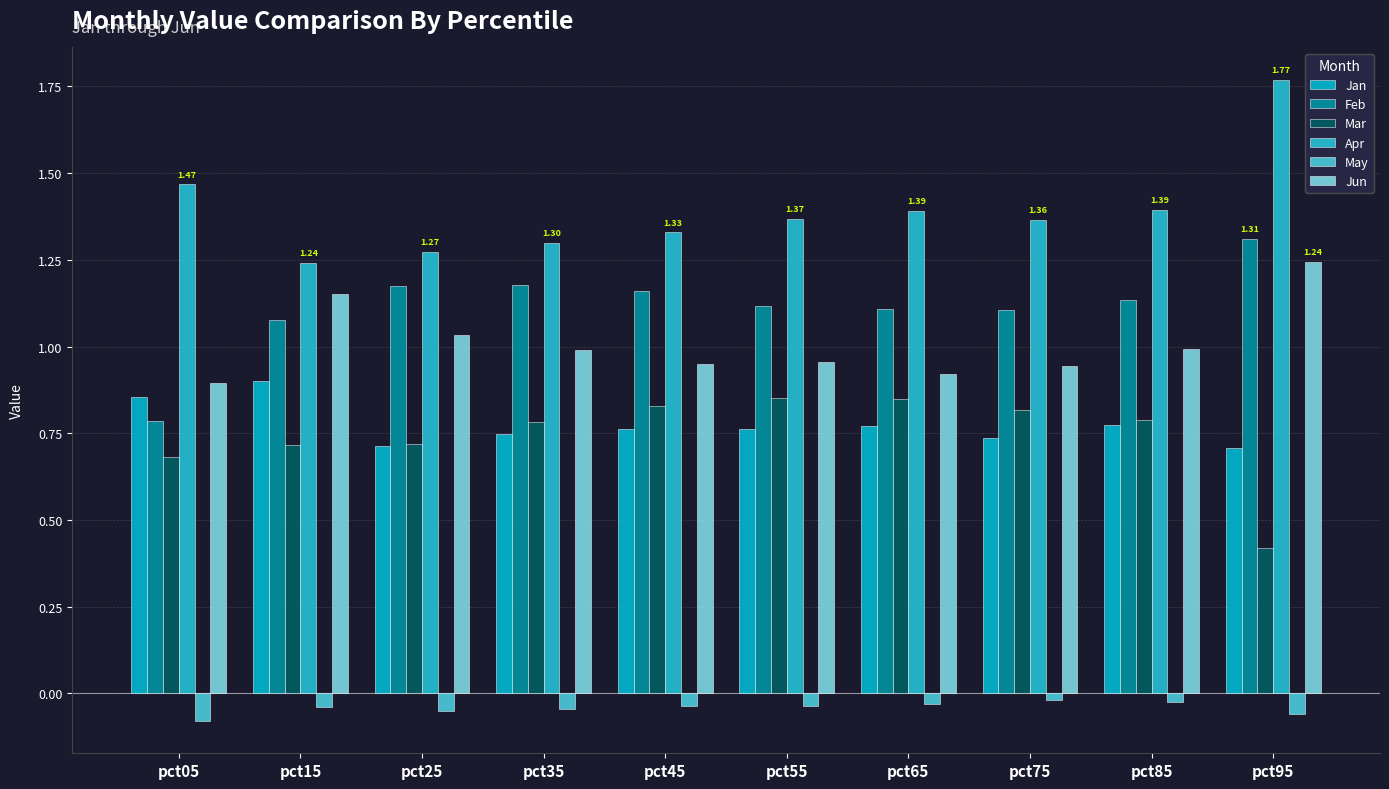

What is the difference between the Feb values at pct35 and pct05?

0.4